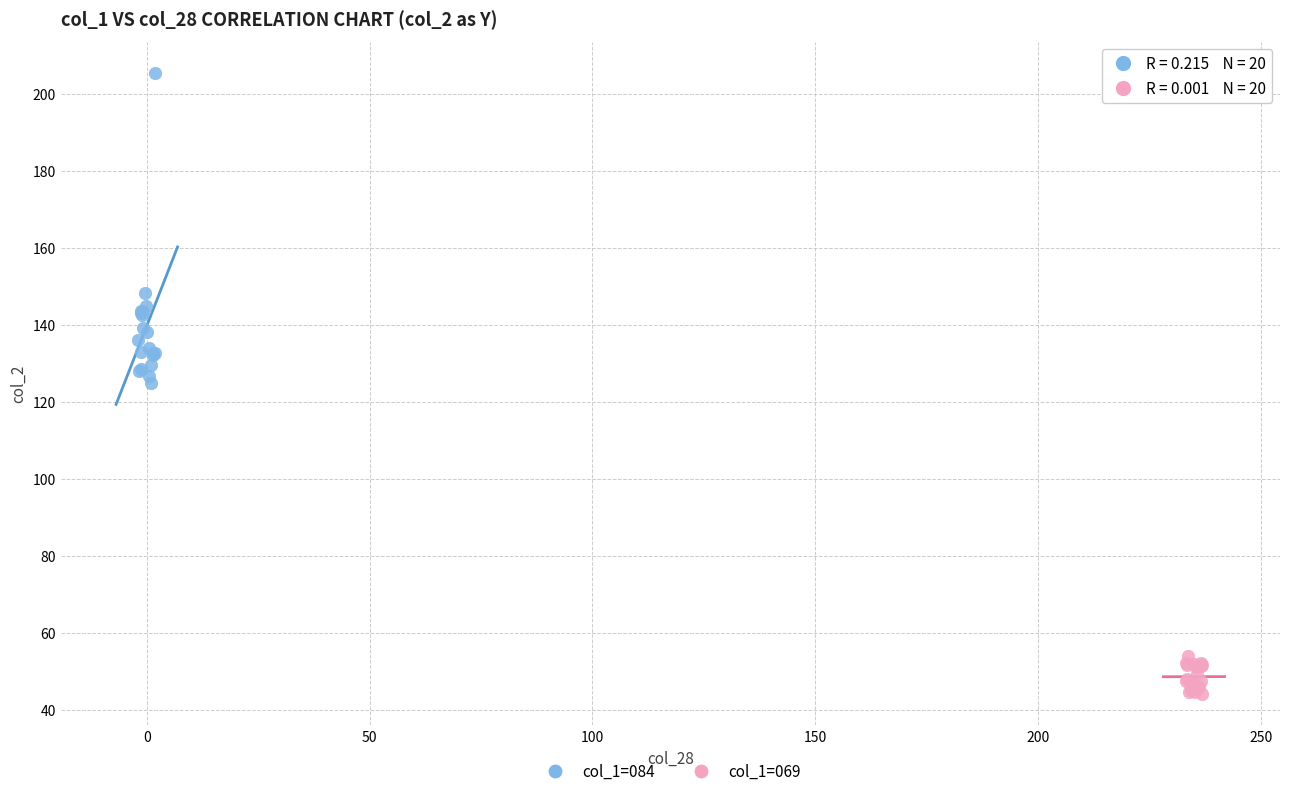

Which series reaches the minimum Y coordinate?

col_1=069